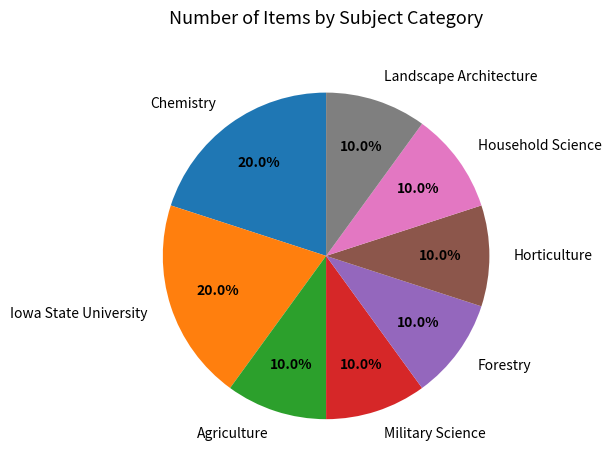

How many slices are in this pie chart?

8